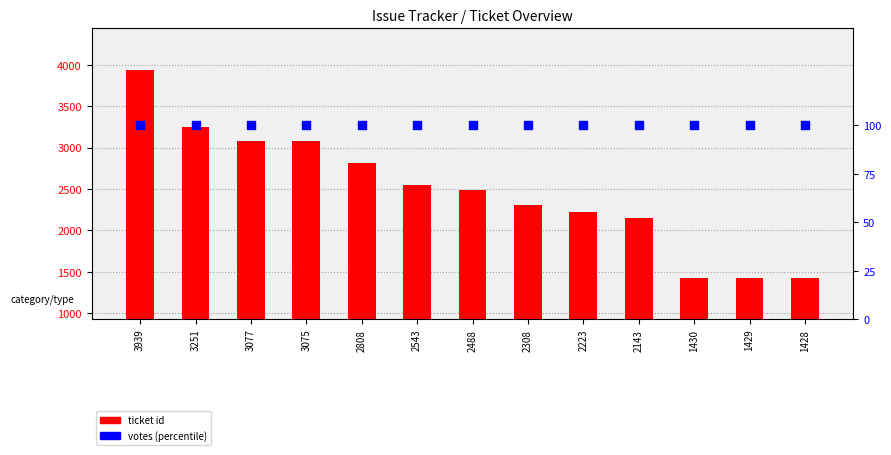

Which series has the largest total across all categories?

ticket id